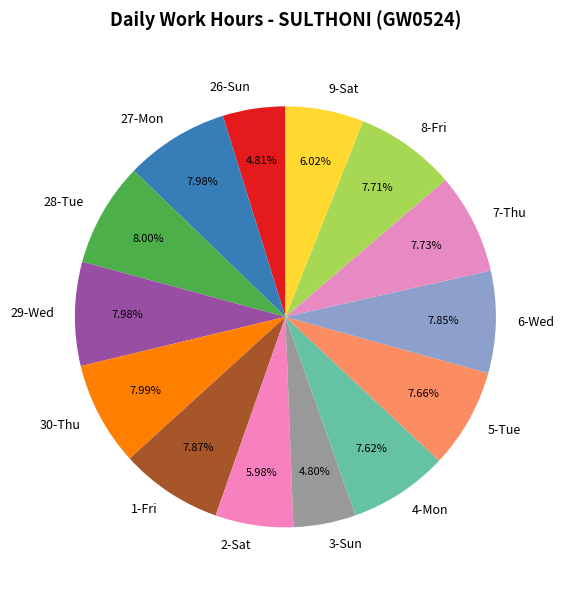

Does 8-Fri represent more than half of the total?

No